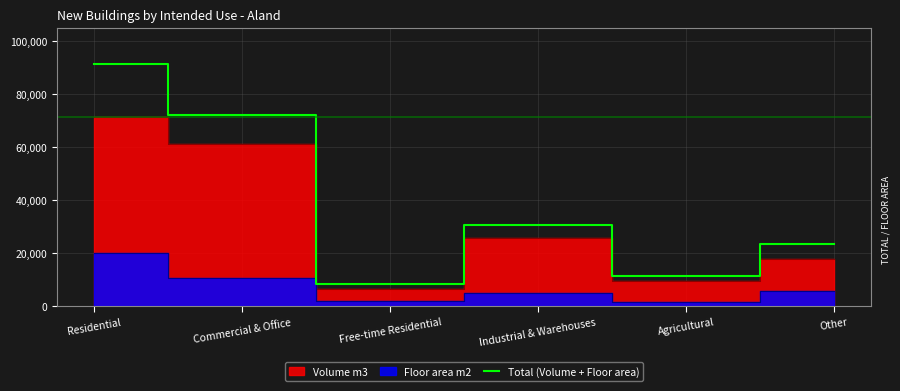

The value at Commercial & Office is 115005. True or false?

False